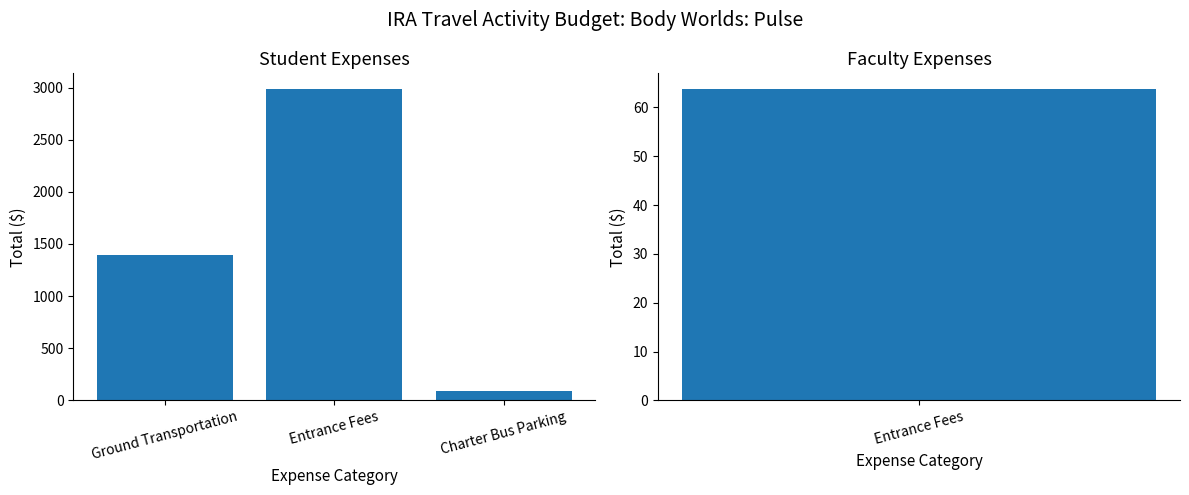

What is the label of the 1st bar from the left?

Ground Transportation